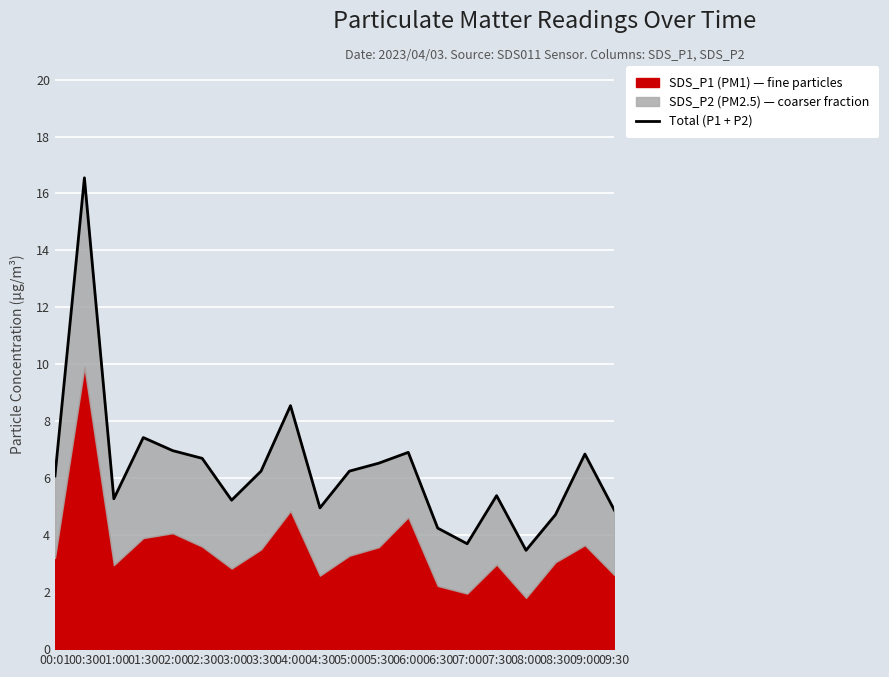

True or false: there are more than 1 points higher than both neighbors.

True